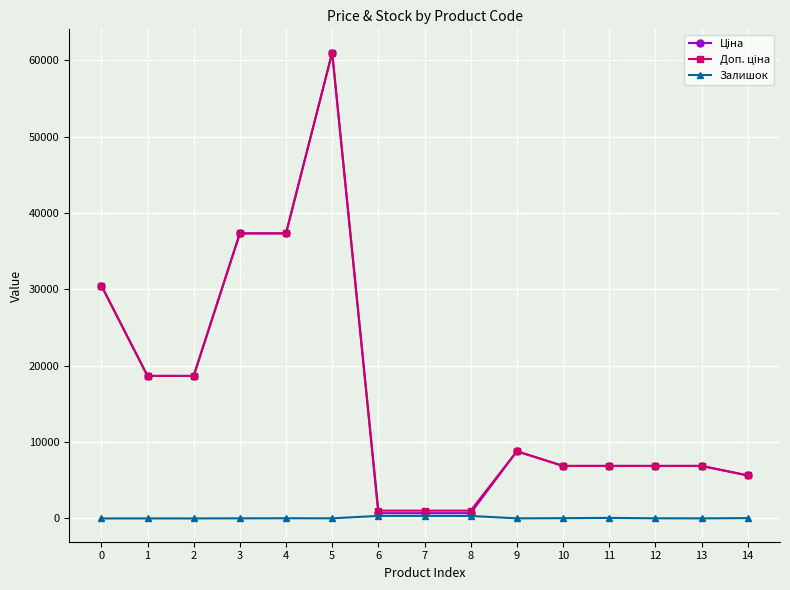

At which category is the sum across all series the highest?

5